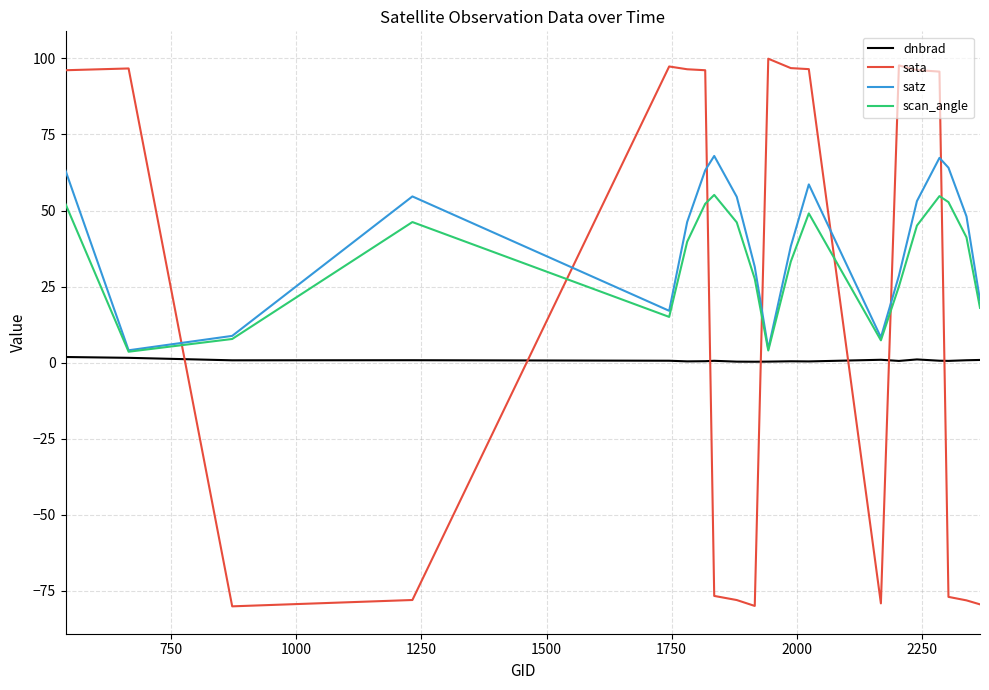

Which series has the widest spread of values?

sata